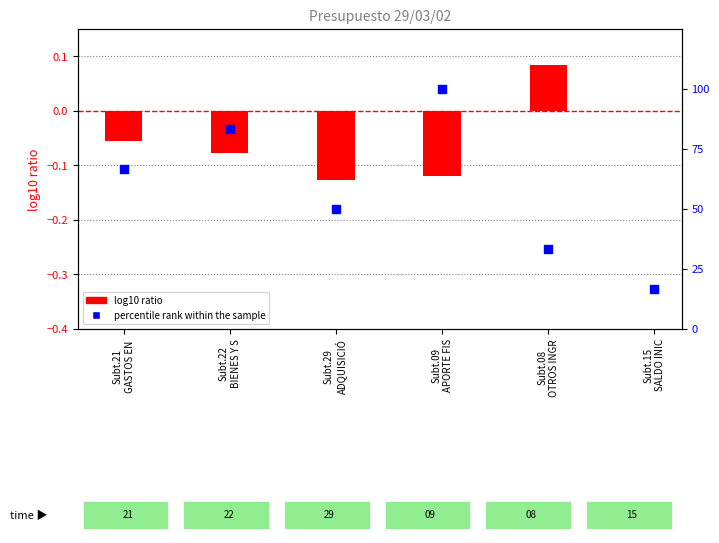

Which series contains the highest Y value?

percentile rank within the sample